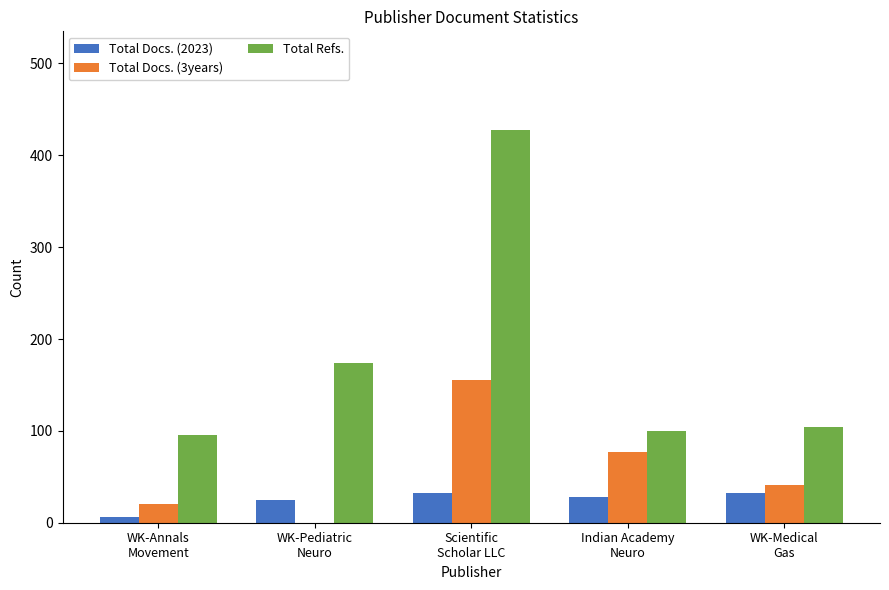

Is it true that Total Docs. (3years) equals 20 at WK-Annals
Movement?

True